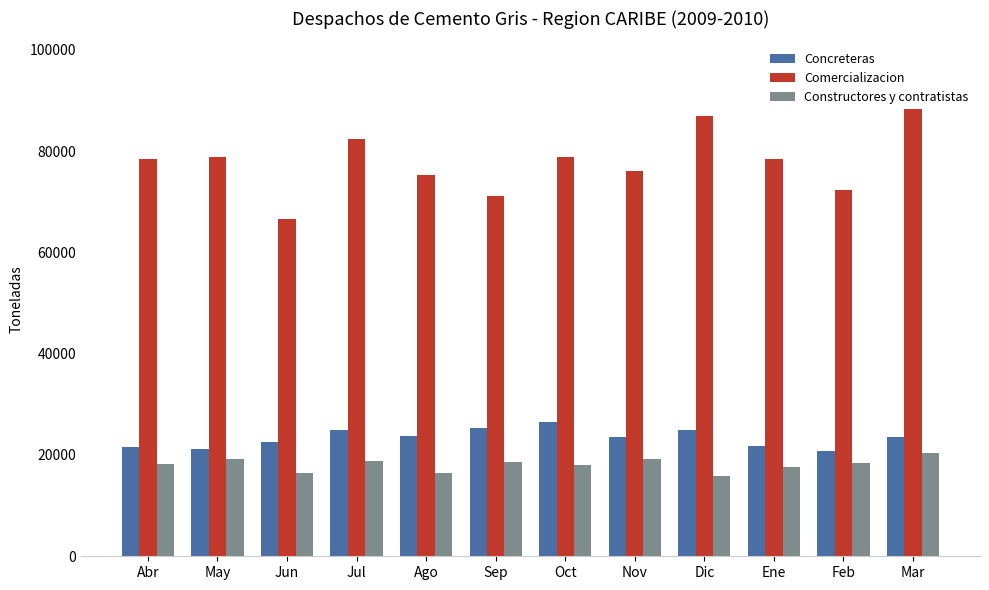

Where does the Constructores y contratistas series first go above 18401?

May